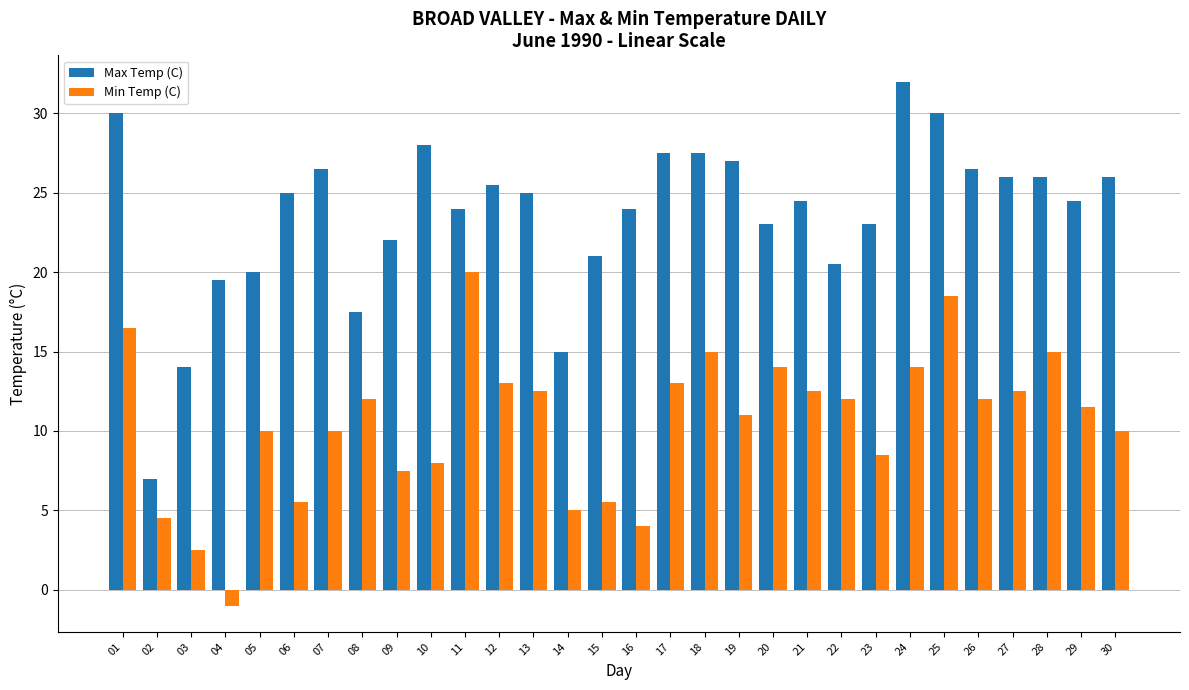

True or false: Max Temp (C) has a value of 7.0 at 02.

True